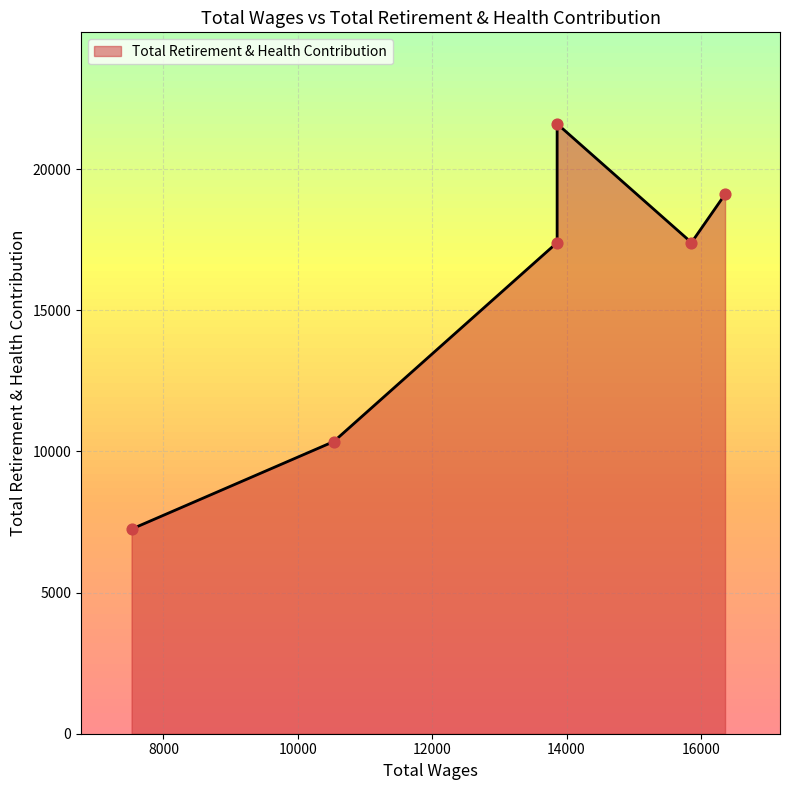

Approximately how many times larger is the value at 13860.0 compared to 15860.0?

1.0